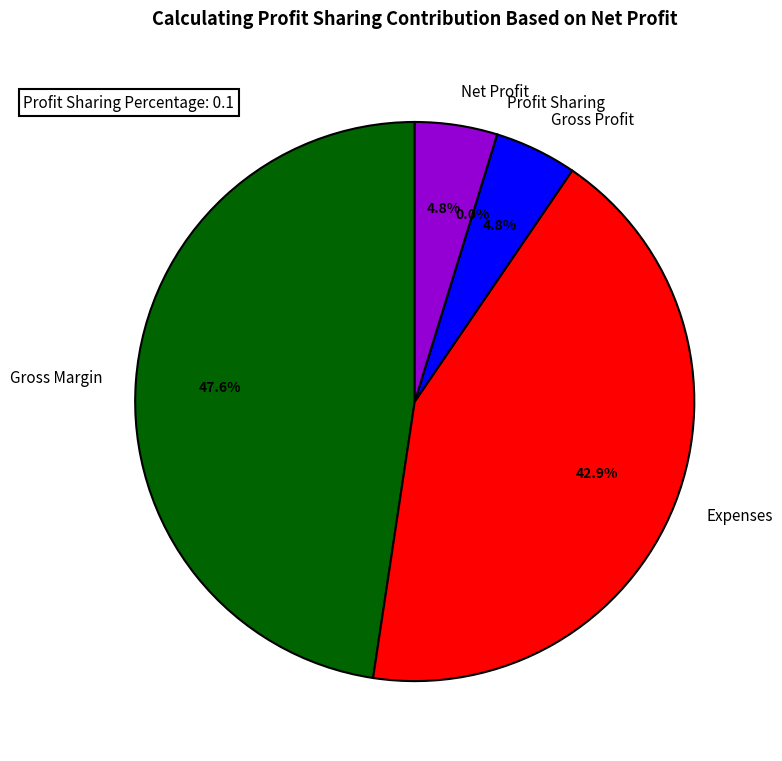

Is there any slice that represents more than half of the pie?

No